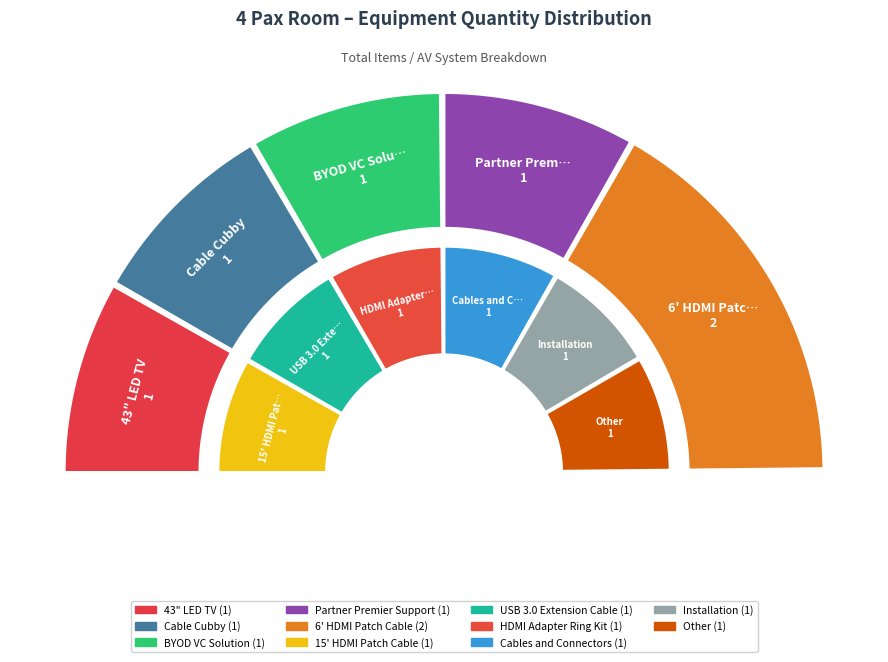

Is there a majority slice in this chart?

No